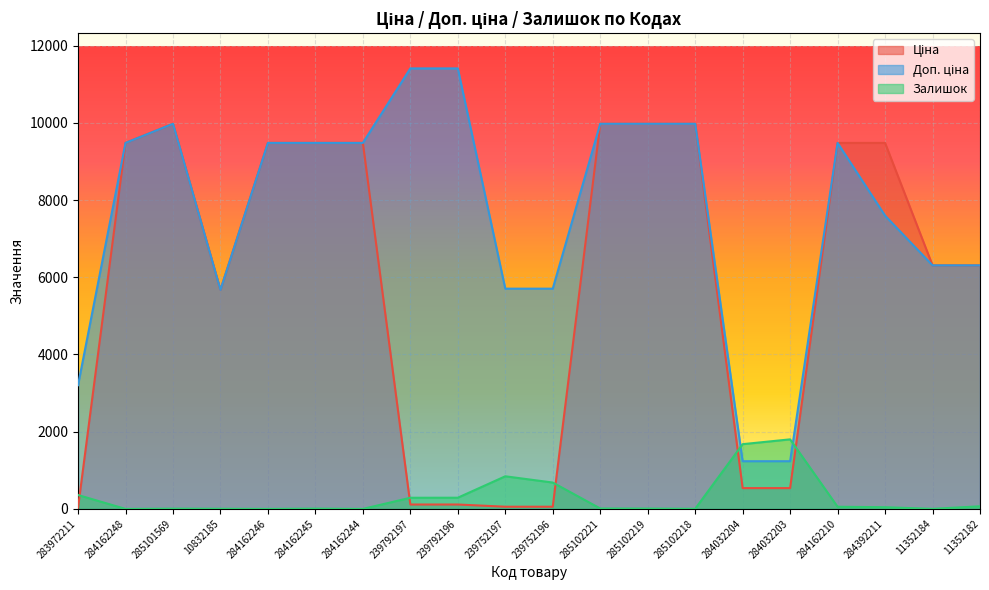

How many values in the Доп. ціна series exceed 9480?

11